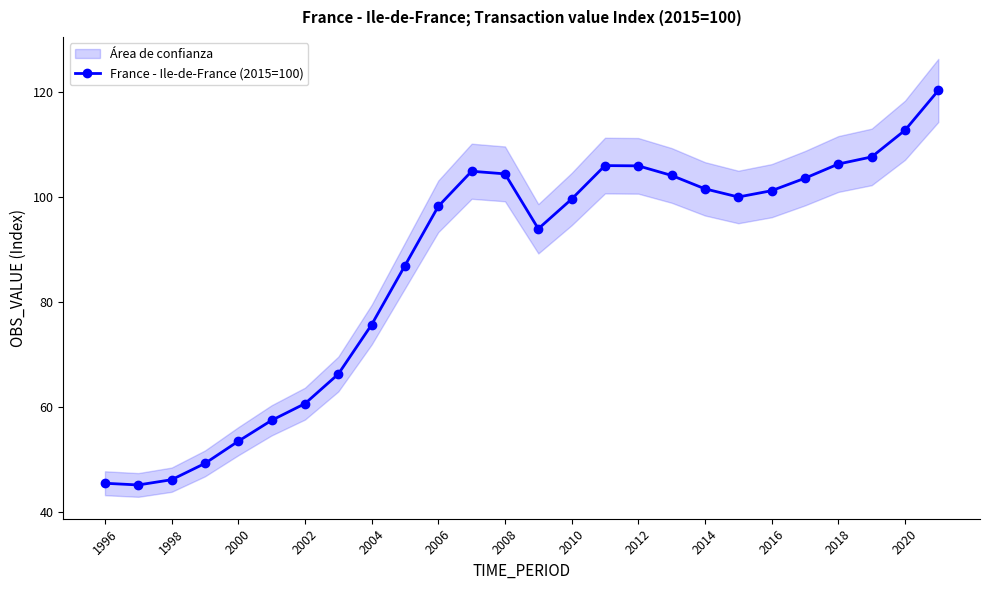

What is the difference between the maximum and minimum values?

75.1